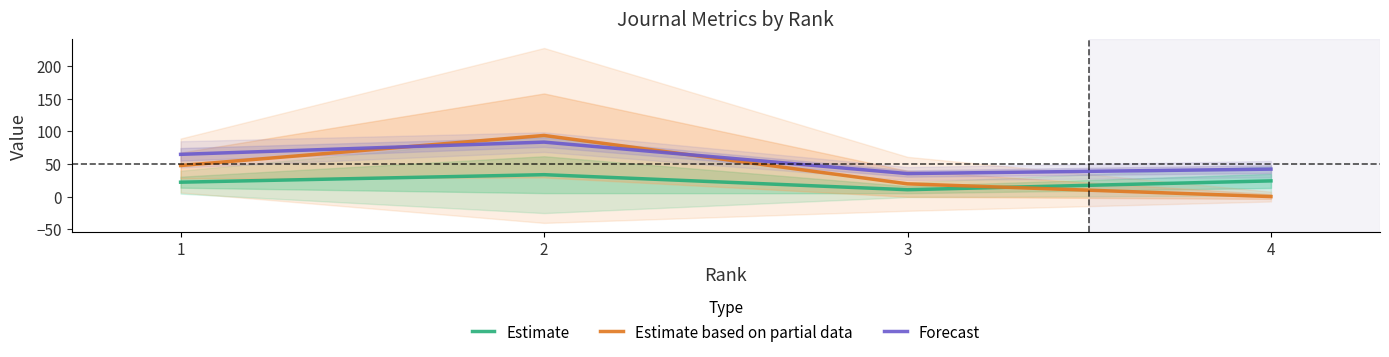

What is the difference between the highest and lowest values at 2?

60.0